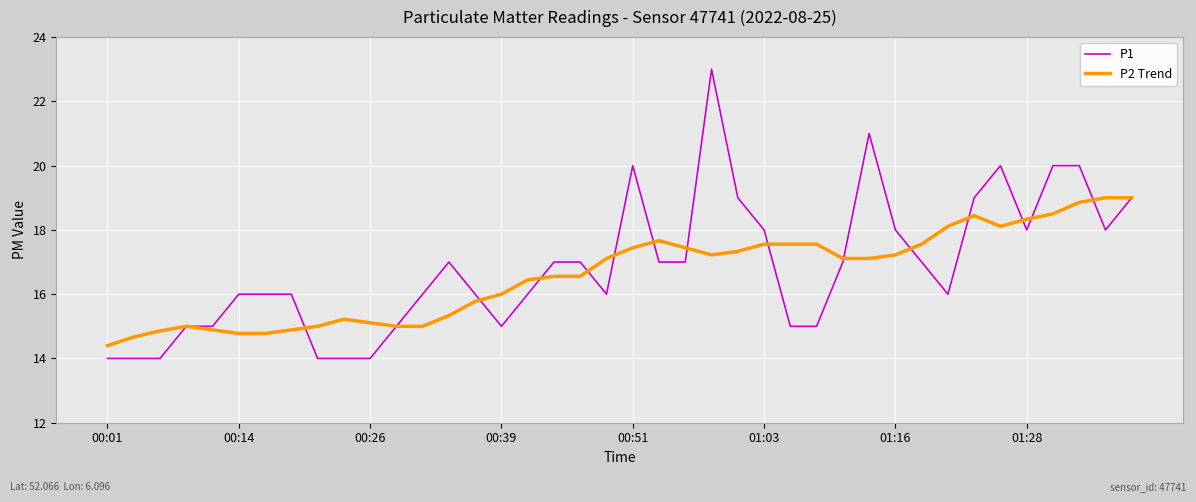

How many lines are shown in the chart?

2